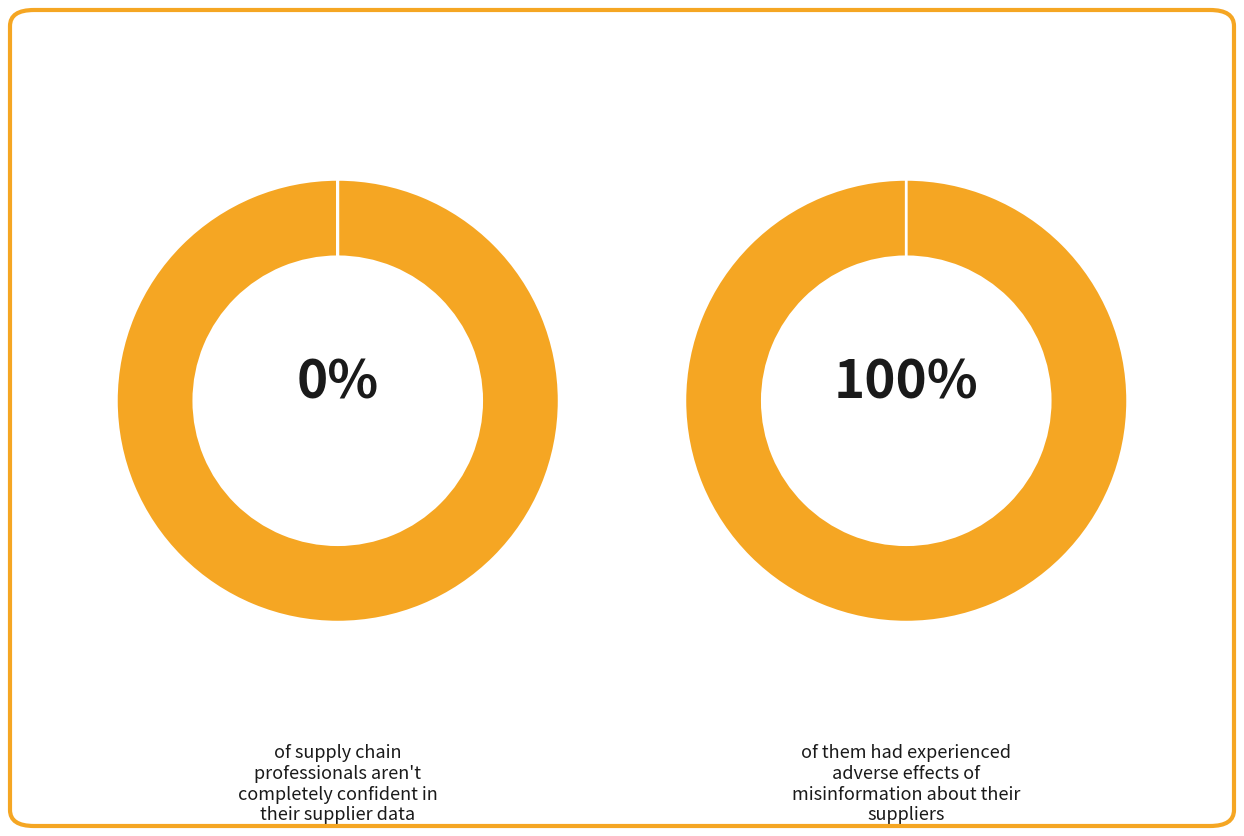

How many slices are in this pie chart?

2